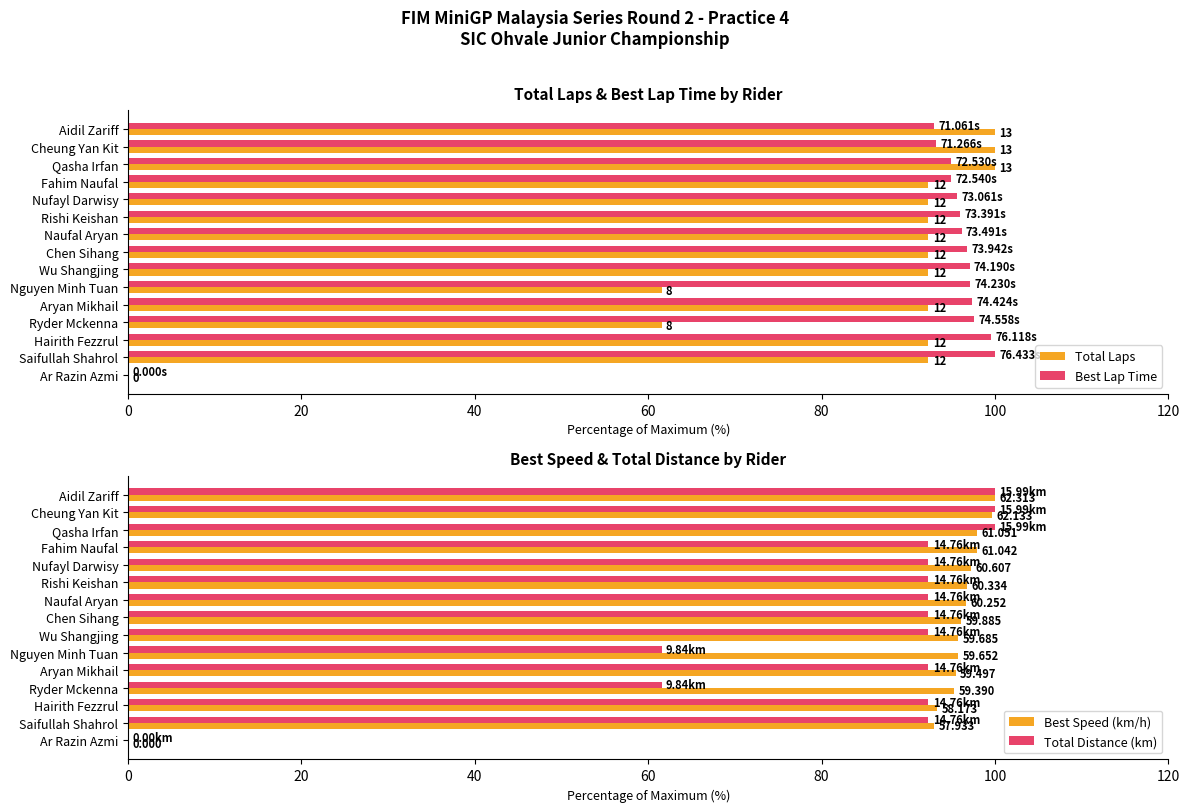

How many values in the Total Distance (km) series exceed 92?

12